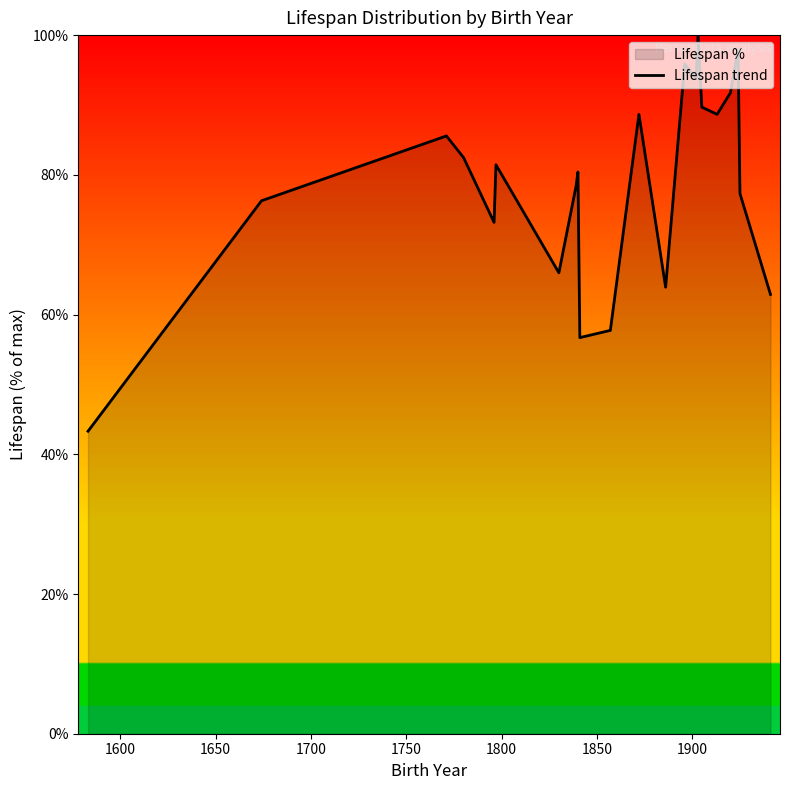

How many values are below 81?

11